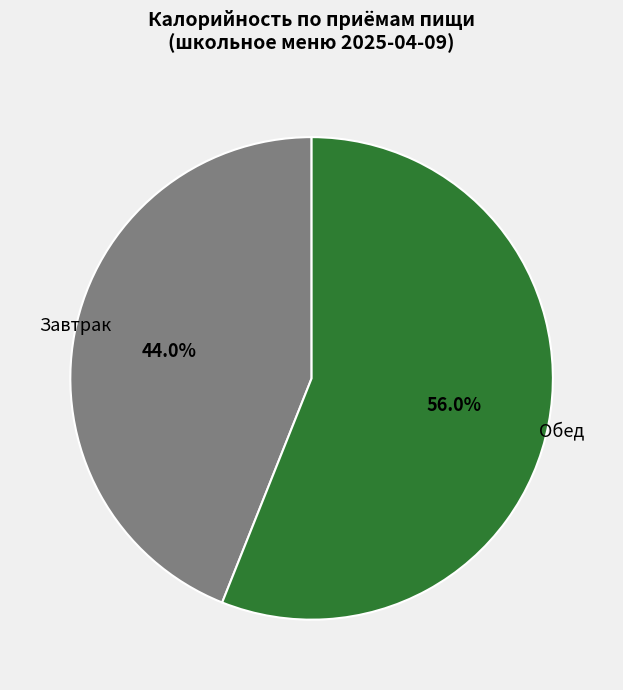

Approximately how many times larger is the value at Завтрак compared to Обед?

0.8